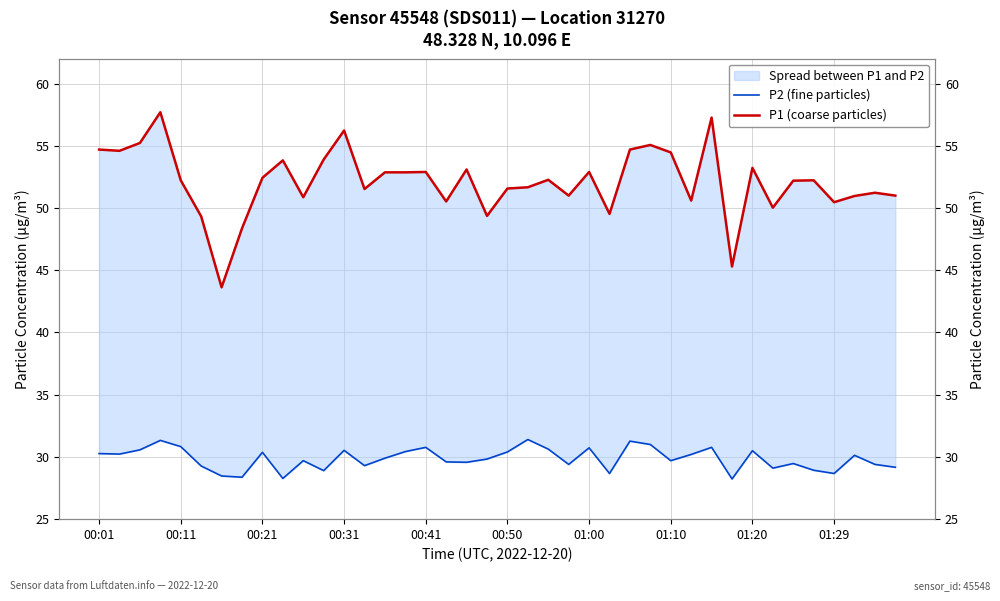

At which label does P1 (coarse particles) first exceed 52?

00:01